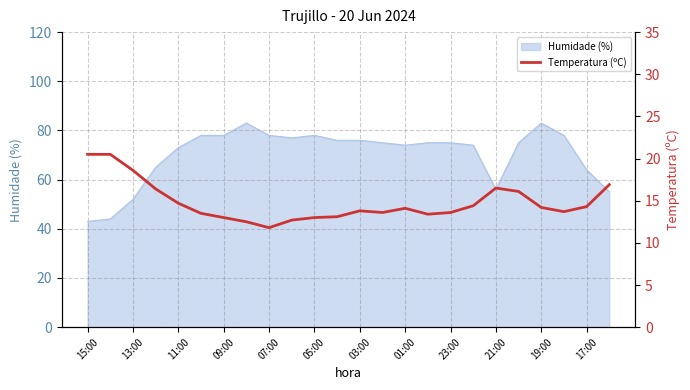

The Humidade (%) series shows 72 at 15:00. True or false?

False